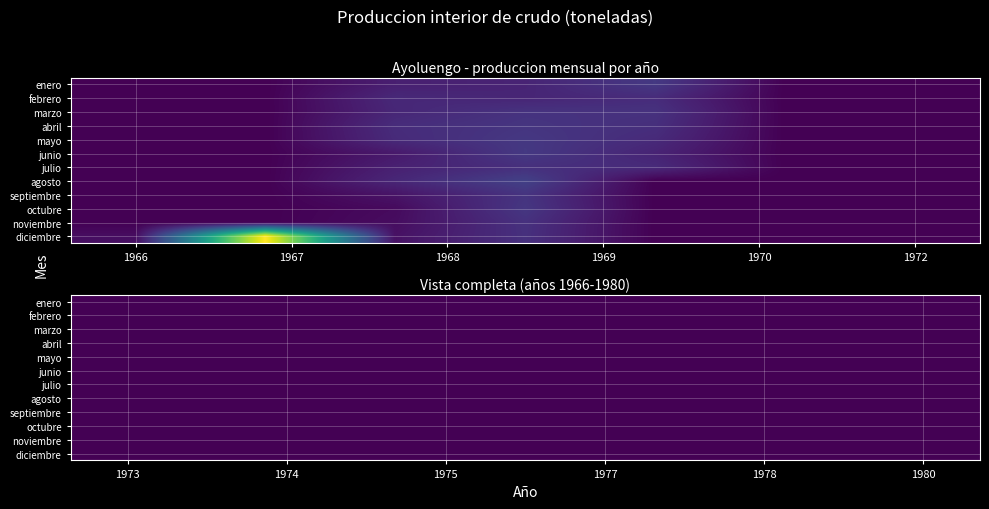

At which category is the sum across all series the highest?

11